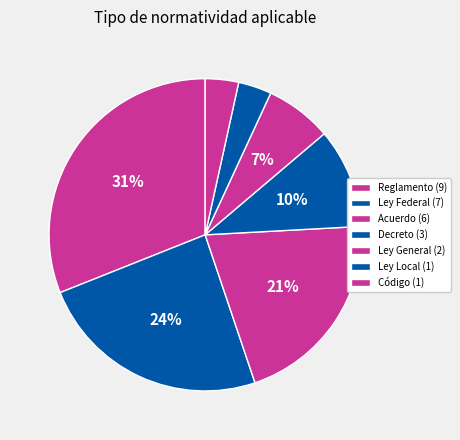

Count the number of slices in the pie.

7